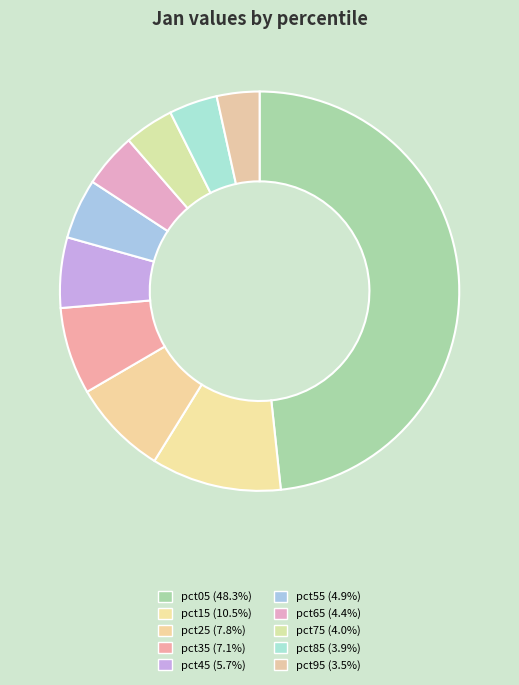

Count the number of slices in the pie.

10